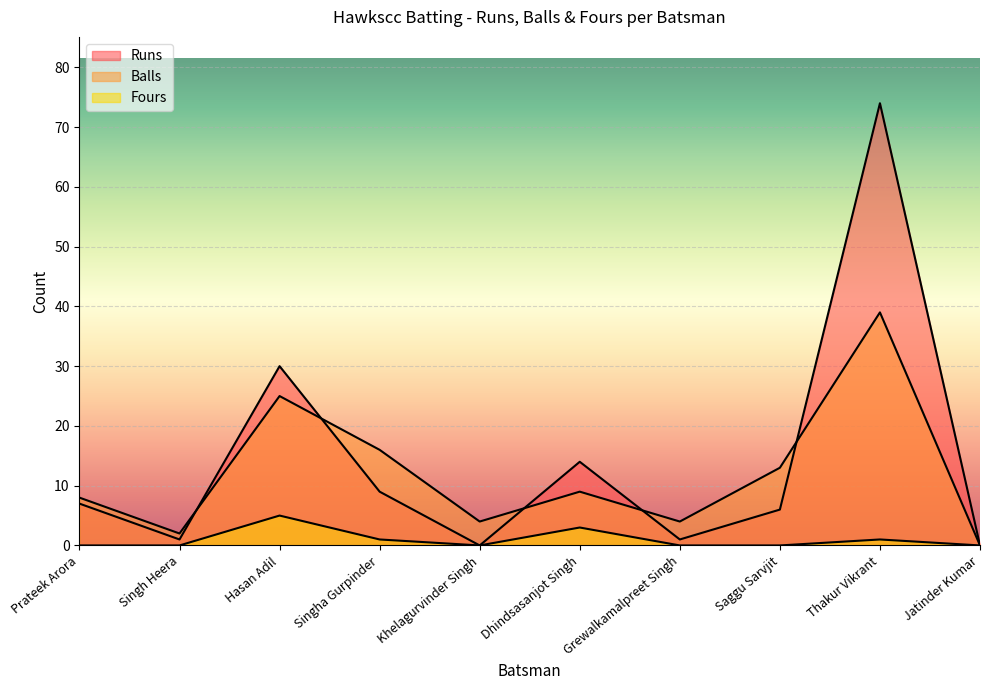

Rank the series at Singh Heera from lowest to highest value.

Fours, Runs, Balls